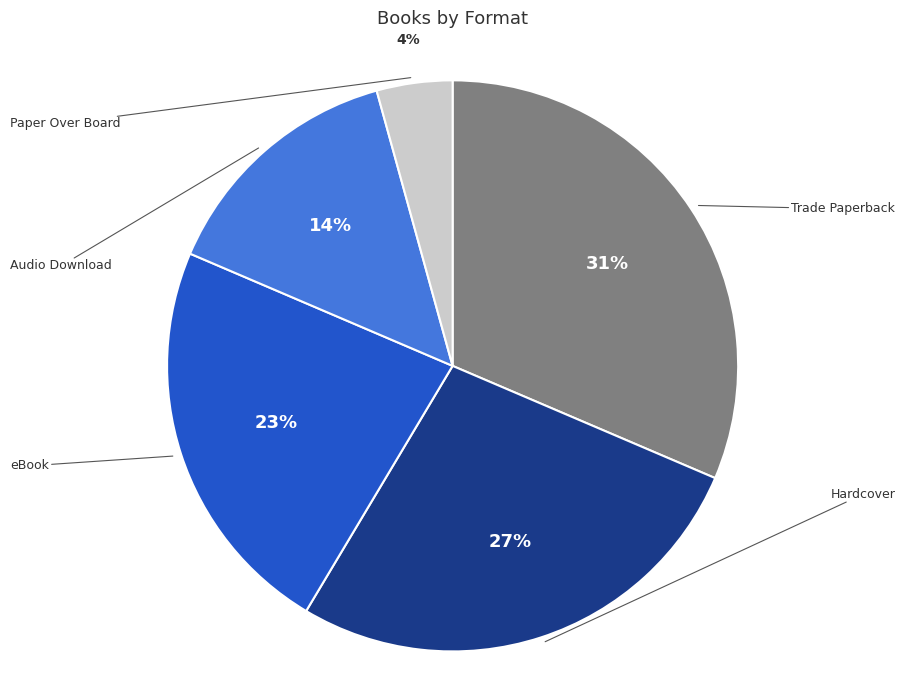

To the nearest percent, what is the average slice percentage?

20%